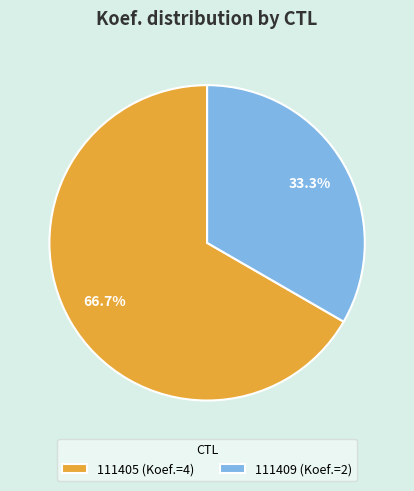

To the nearest percent, what is the average slice percentage?

50%